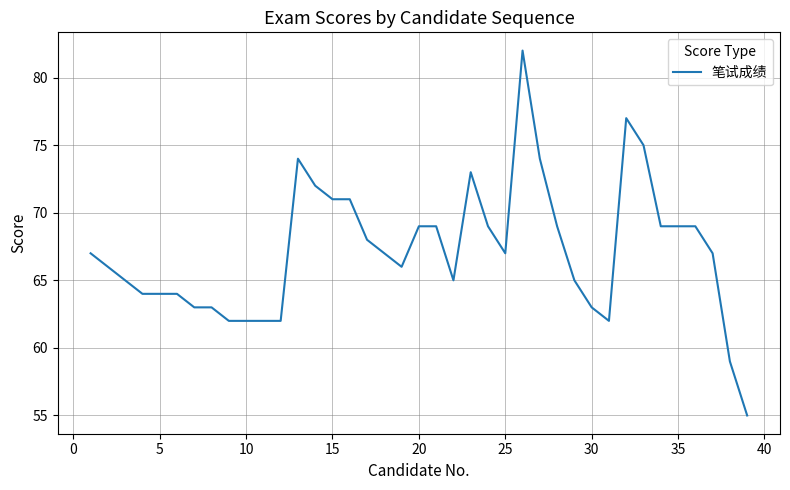

What is the average value?

67